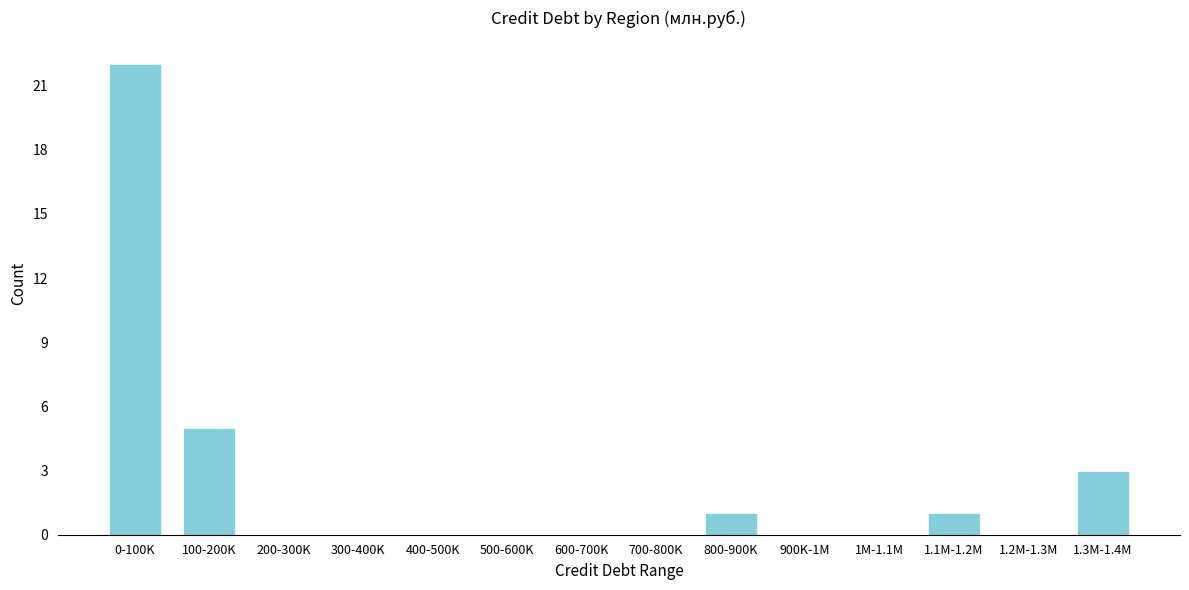

Reading left to right, list all the values displayed in this chart.

0-100K=22	100-200K=5	200-300K=0	300-400K=0	400-500K=0	500-600K=0	600-700K=0	700-800K=0	800-900K=1	900K-1M=0	1M-1.1M=0	1.1M-1.2M=1	1.2M-1.3M=0	1.3M-1.4M=3